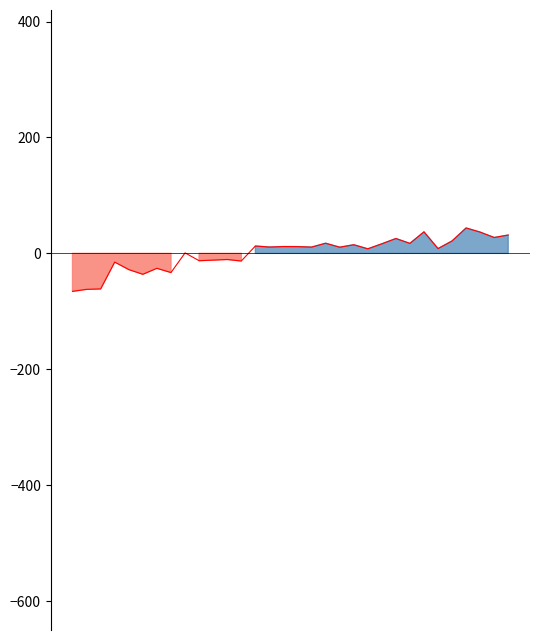

Does the chart have visible grid lines?

No